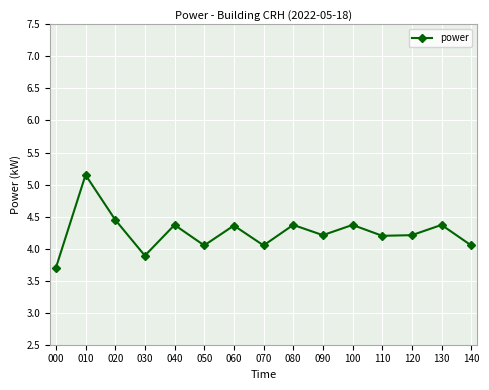

True or false: the data shows 4.4 at 040.

True